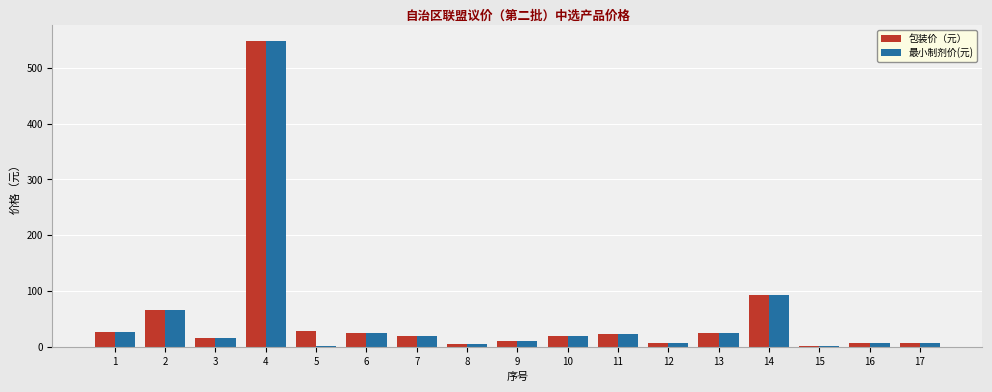

At which category is the sum across all series the highest?

4